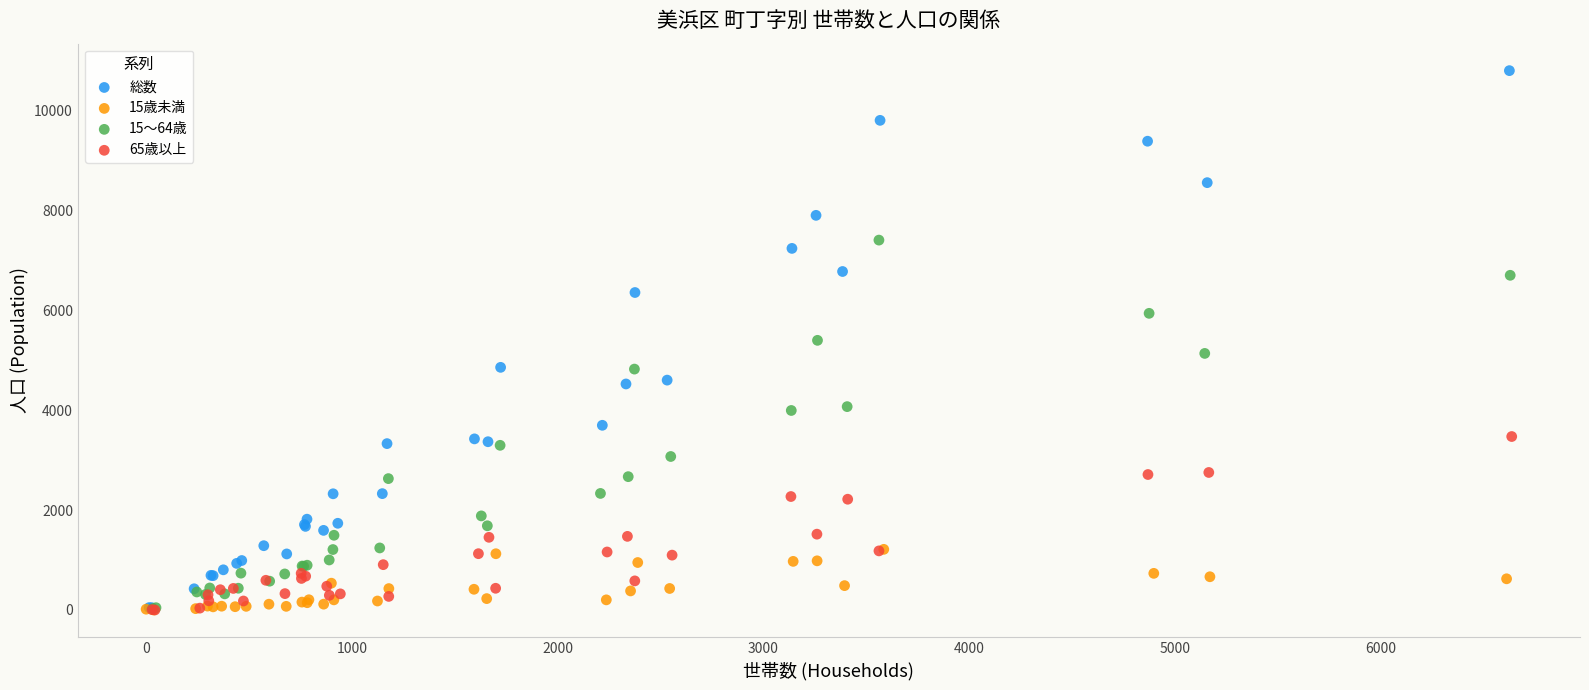

Which series has the widest spread of Y values?

総数